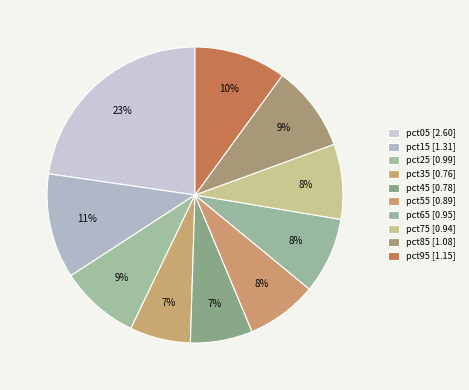

To the nearest percent, what is the difference between the pct35 and pct85 slice percentages?

3%